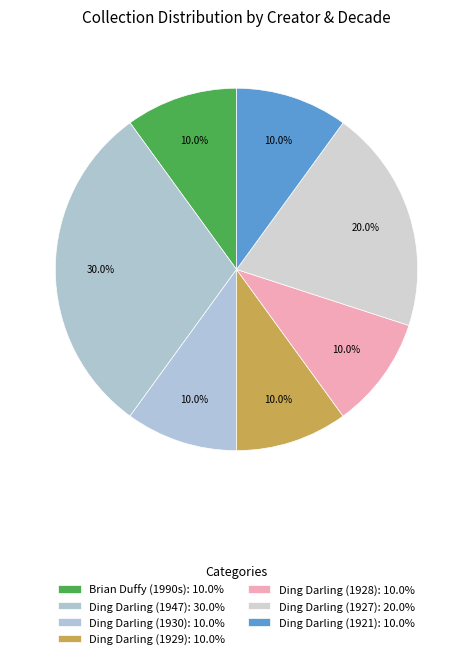

How many slices are in this pie chart?

7